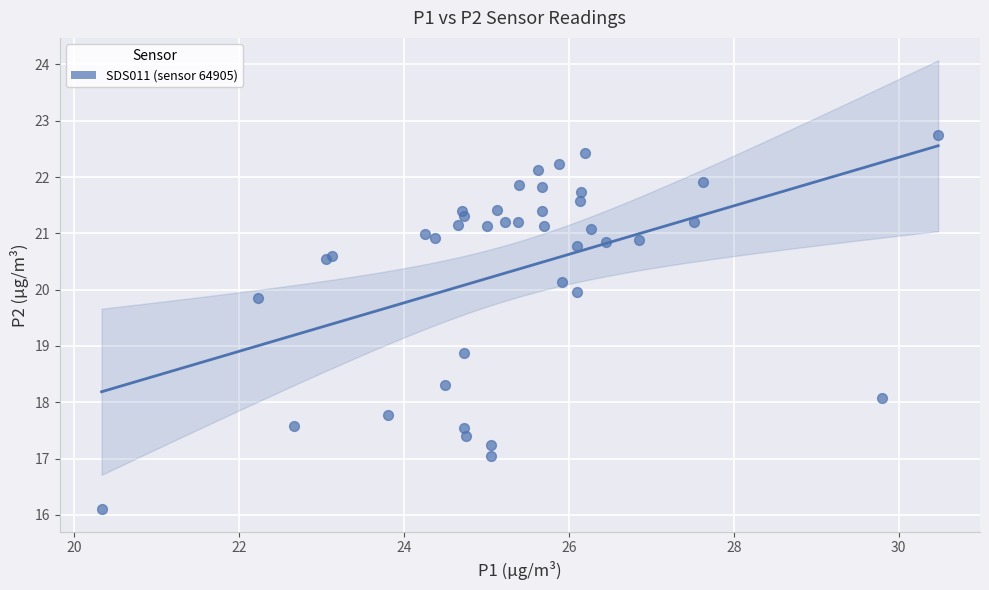

What Y value in the scatter plot is closest to 19?

18.9